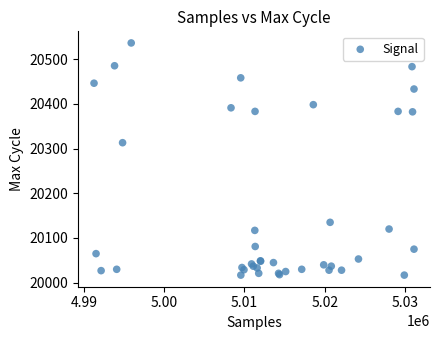

What Y value in the scatter plot is closest to 20276?

20313